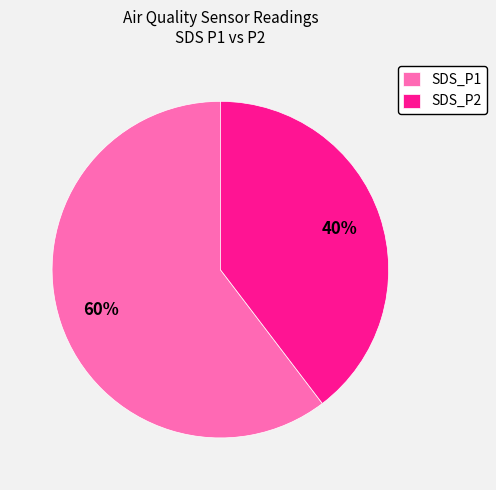

Count the number of slices in the pie.

2